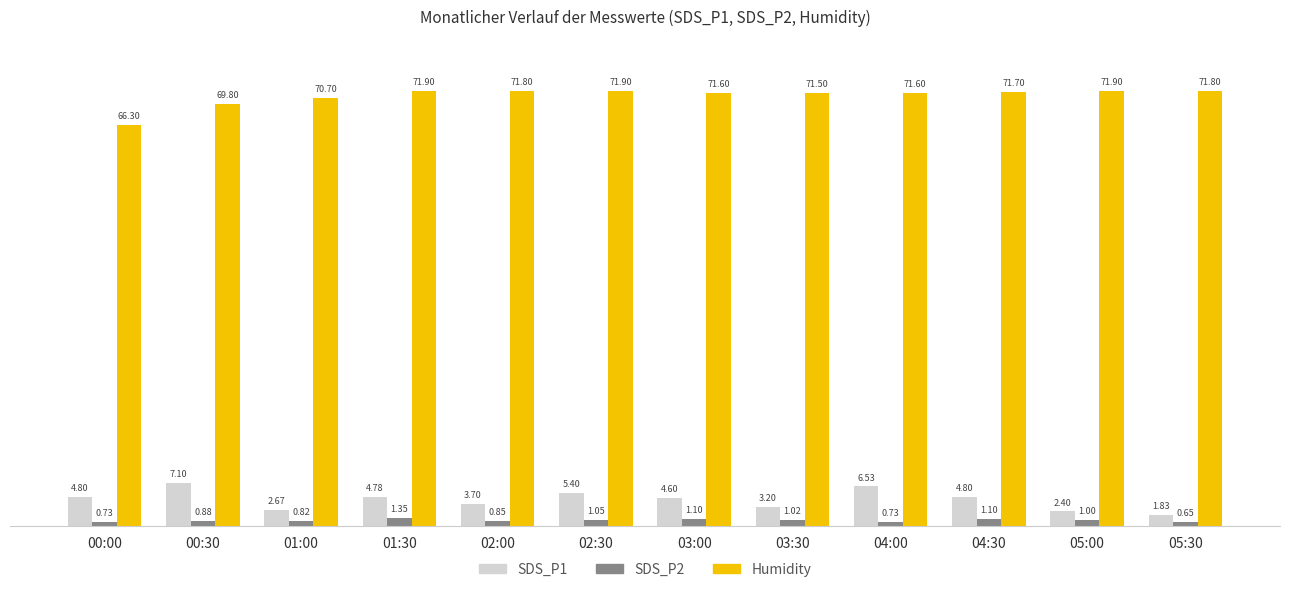

What position from the right is 05:00?

2